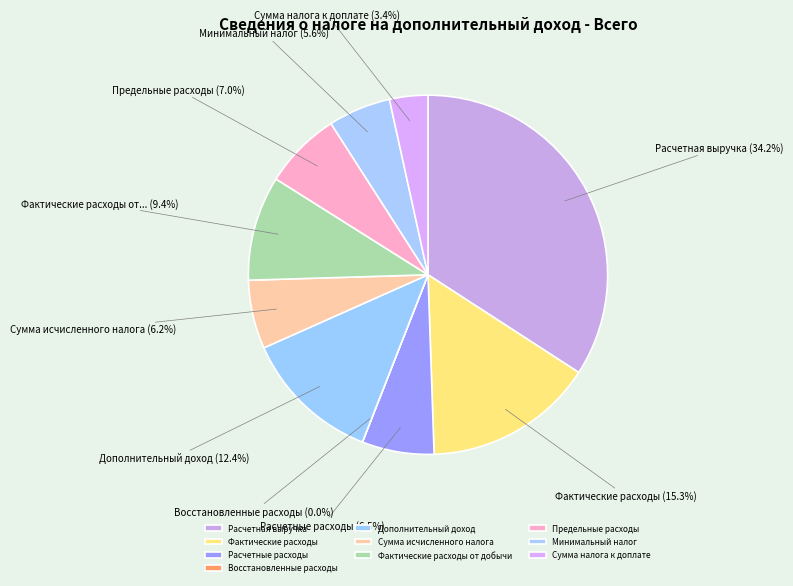

How many segments does this pie chart have?

10